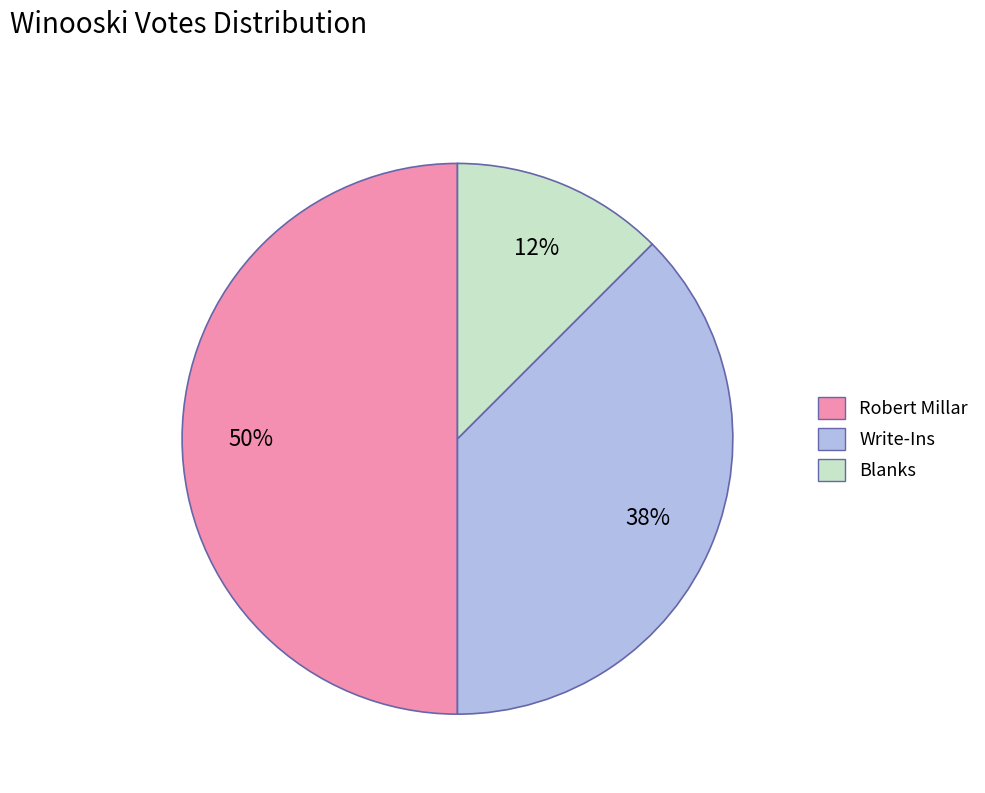

To the nearest percent, what is the combined percentage of Blanks and Write-Ins?

50%